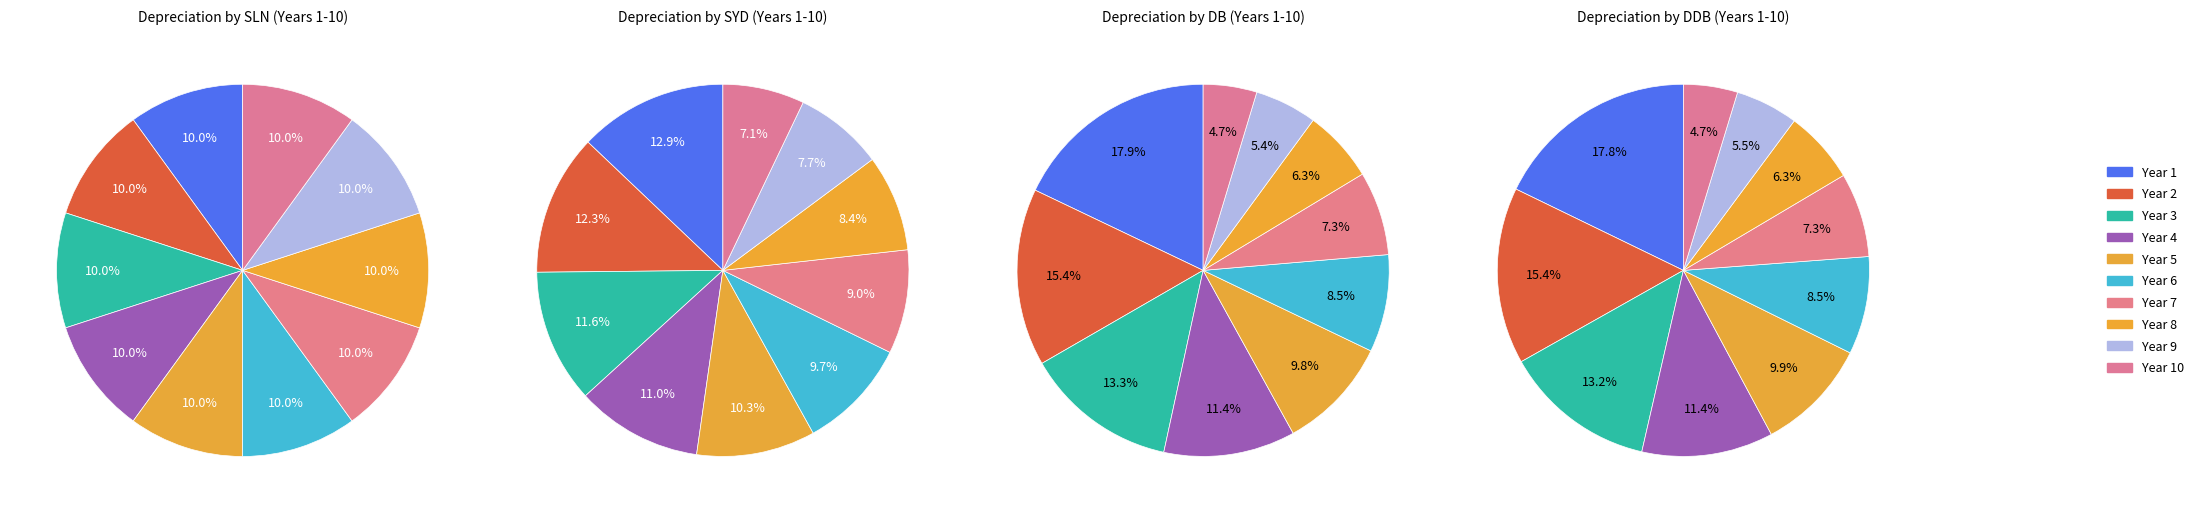

Count the number of slices in the pie.

10